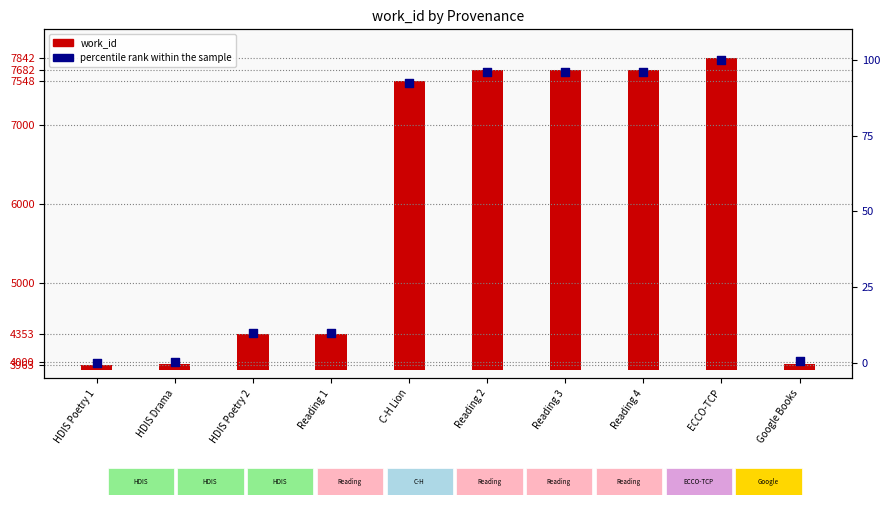

Which series has the largest total across all categories?

work_id